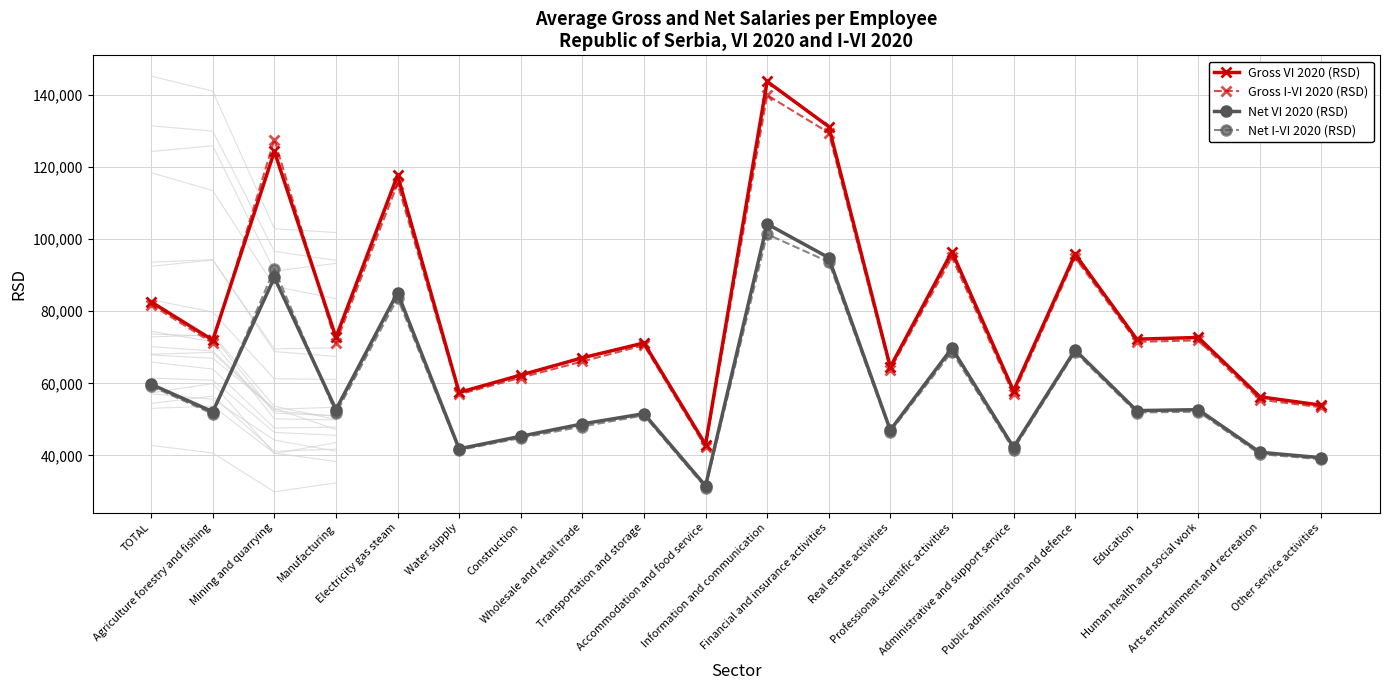

Reading left to right, what are all the values shown in this chart?

Gross VI 2020 (RSD): TOTAL=82572	Agriculture forestry and fishing=71984	Mining and quarrying=124341	Manufacturing=72742	Electricity gas steam=117696	Water supply=57468	Construction=62285	Wholesale and retail trade=67072	Transportation and storage=71195	Accommodation and food service=43001	Information and communication=143741	Financial and insurance activities=131221	Real estate activities=64525	Professional scientific activities=96515	Administrative and support service=57905	Public administration and defence=95821	Education=72248	Human health and social work=72710	Arts entertainment and recreation=56259	Other service activities=53920
Gross I-VI 2020 (RSD): TOTAL=81830	Agriculture forestry and fishing=71174	Mining and quarrying=127607	Manufacturing=71181	Electricity gas steam=115398	Water supply=56940	Construction=61564	Wholesale and retail trade=66060	Transportation and storage=70582	Accommodation and food service=42346	Information and communication=139957	Financial and insurance activities=129527	Real estate activities=63821	Professional scientific activities=94957	Administrative and support service=56923	Public administration and defence=94879	Education=71499	Human health and social work=71918	Arts entertainment and recreation=55460	Other service activities=53338
Net VI 2020 (RSD): TOTAL=59740	Agriculture forestry and fishing=52109	Mining and quarrying=89362	Manufacturing=52728	Electricity gas steam=85143	Water supply=41827	Construction=45309	Wholesale and retail trade=48740	Transportation and storage=51572	Accommodation and food service=31551	Information and communication=104203	Financial and insurance activities=94860	Real estate activities=47017	Professional scientific activities=69753	Administrative and support service=42239	Public administration and defence=69238	Education=52424	Human health and social work=52695	Arts entertainment and recreation=40866	Other service activities=39346
Net I-VI 2020 (RSD): TOTAL=59222	Agriculture forestry and fishing=51529	Mining and quarrying=91715	Manufacturing=51659	Electricity gas steam=83595	Water supply=41483	Construction=44841	Wholesale and retail trade=48014	Transportation and storage=51103	Accommodation and food service=31080	Information and communication=101371	Financial and insurance activities=93677	Real estate activities=46569	Professional scientific activities=68724	Administrative and support service=41618	Public administration and defence=68672	Education=51898	Human health and social work=52127	Arts entertainment and recreation=40350	Other service activities=38935